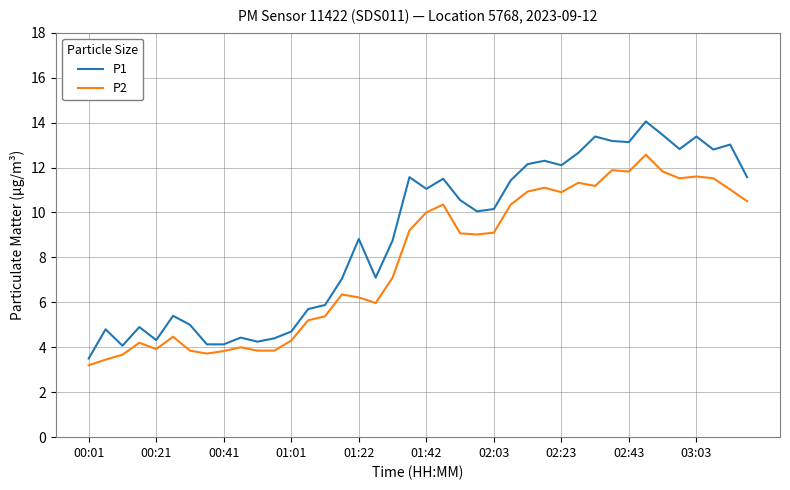

What is the difference between the maximum and minimum values in the P2 series?

9.4